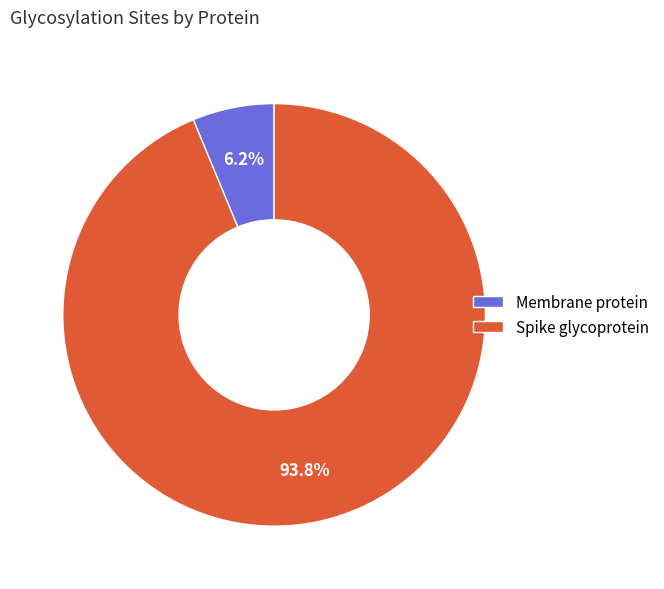

Combined, what portion of the pie is Membrane protein and Spike glycoprotein?

100.0%